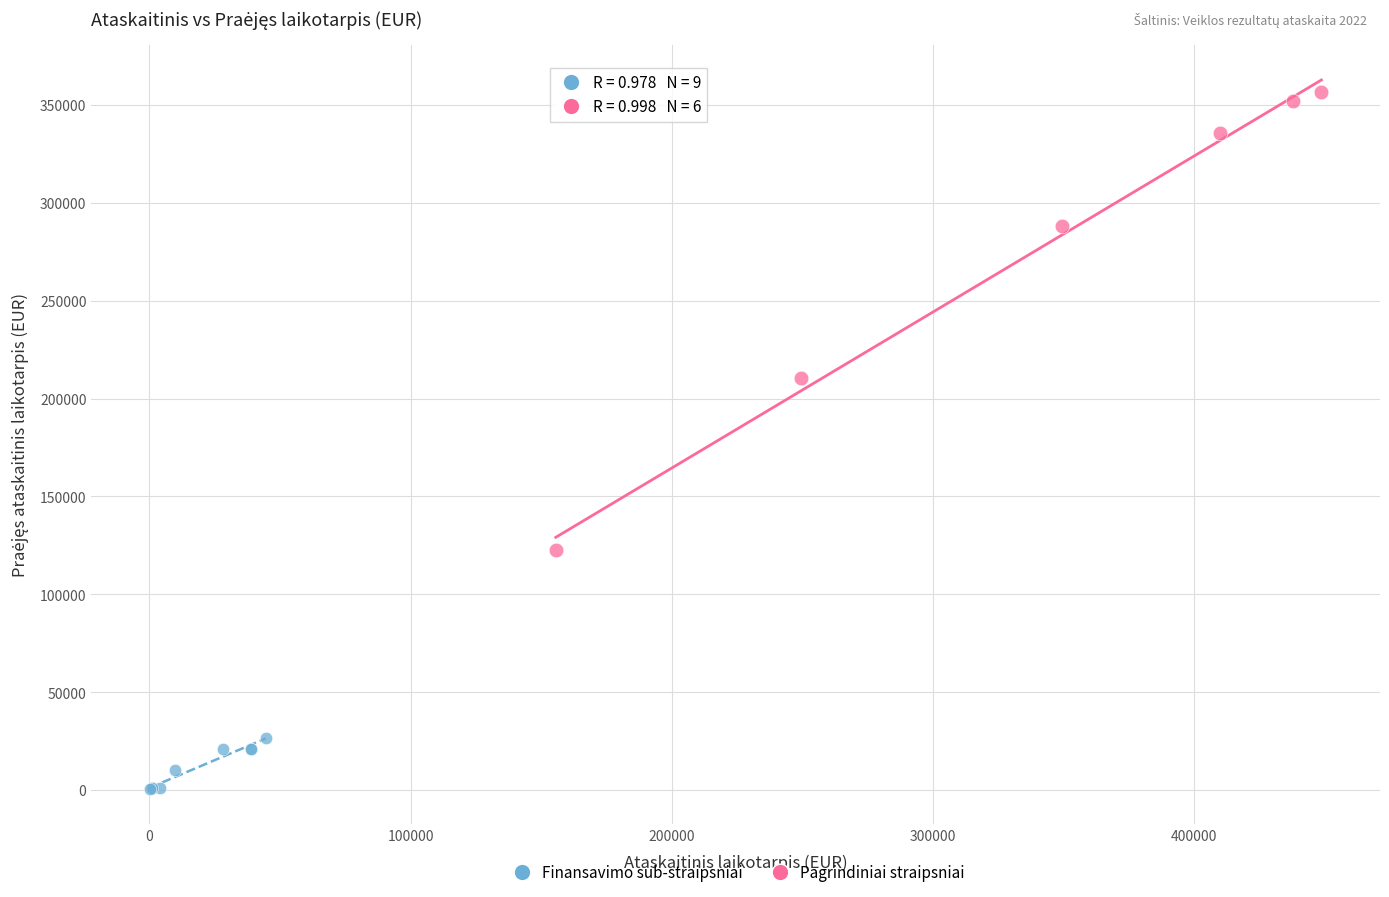

Which series reaches the maximum Y coordinate?

Pagrindiniai straipsniai